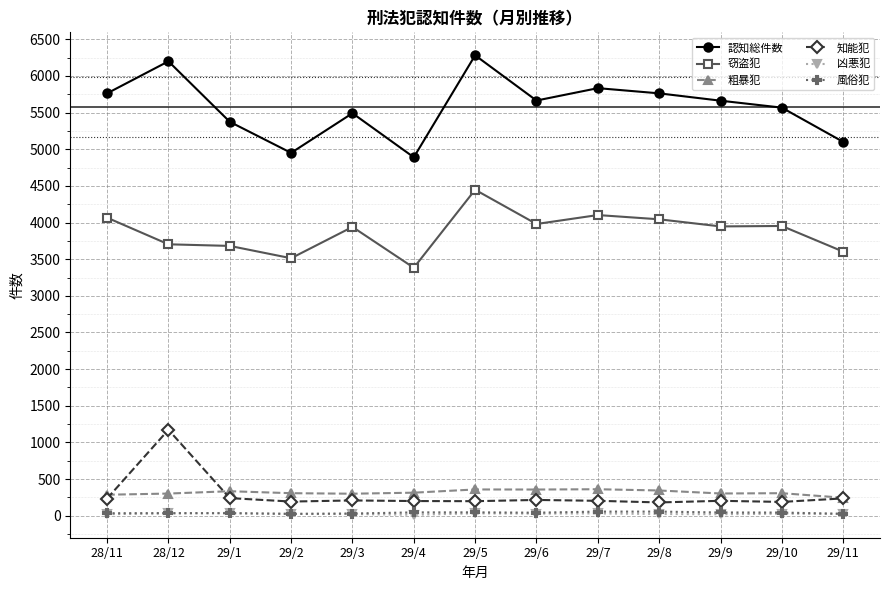

At which category does 認知総件数 reach its first local valley?

29/2